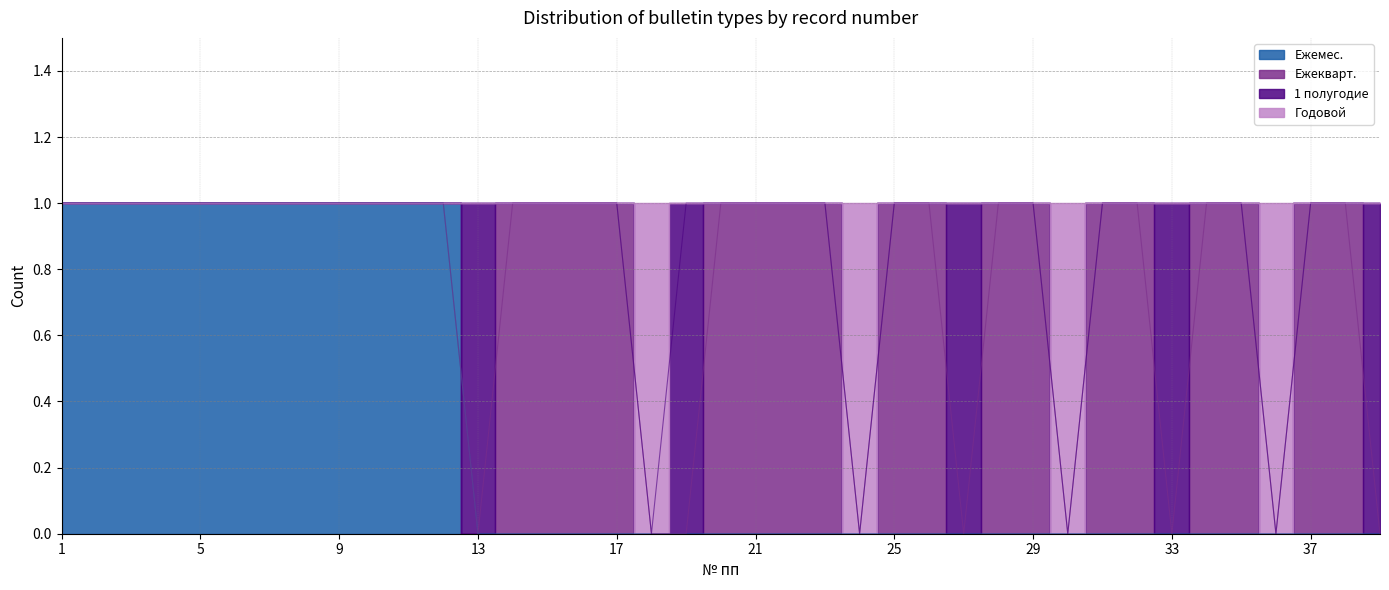

Between 38 and 4, which is larger?

4